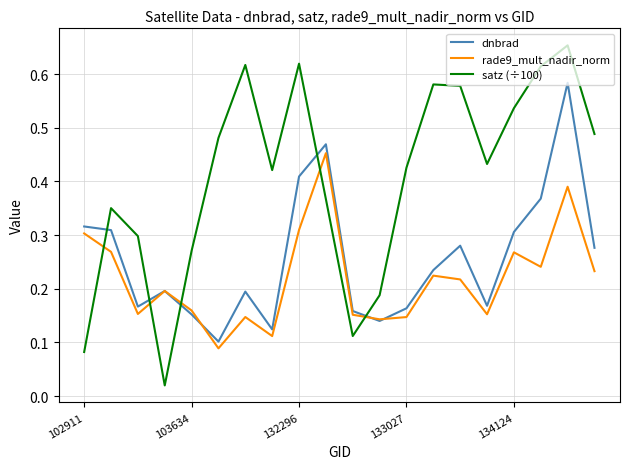

Which series ends up on top after the final intersection of dnbrad and rade9_mult_nadir_norm?

dnbrad